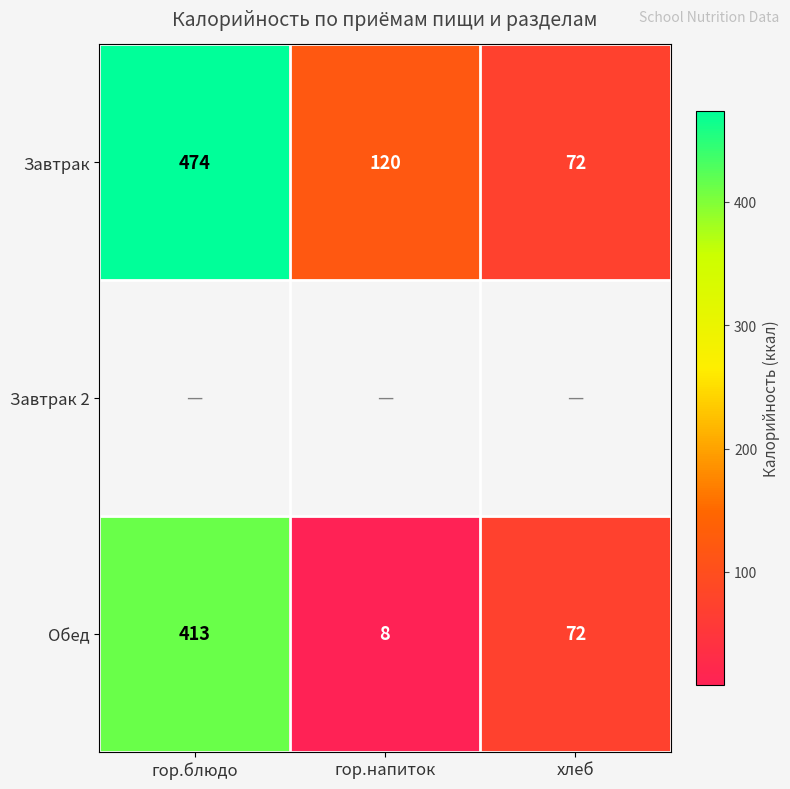

List the labels in order of Обед value, largest first.

гор.блюдо, хлеб, гор.напиток